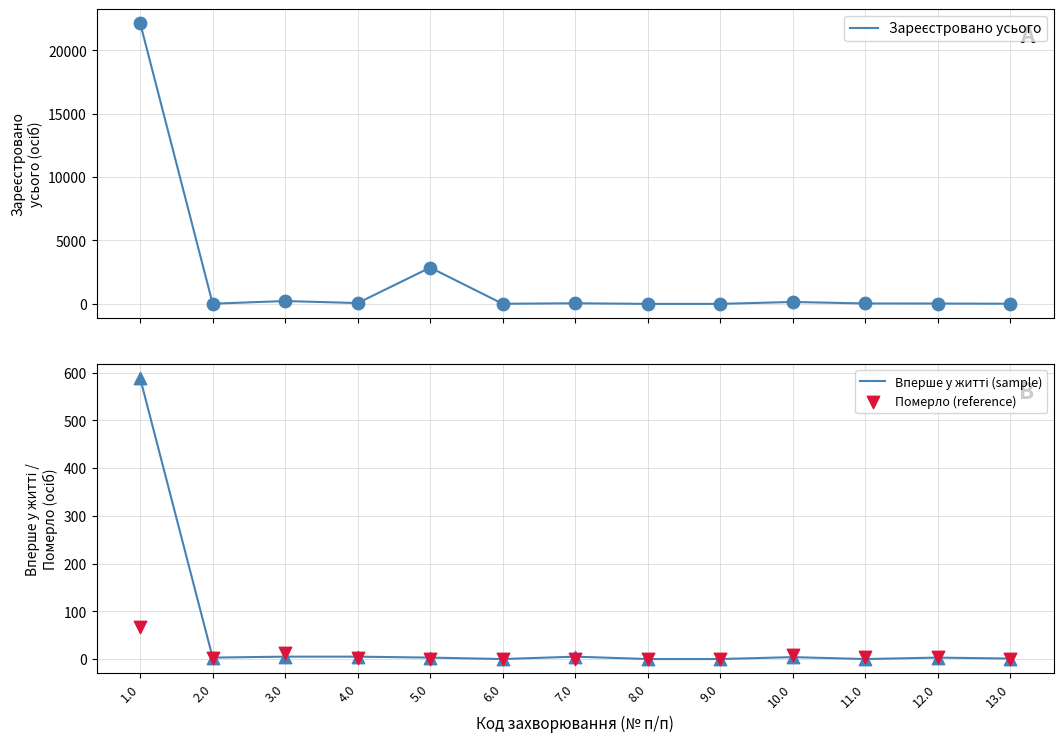

At which category is the sum across all series the highest?

1.0